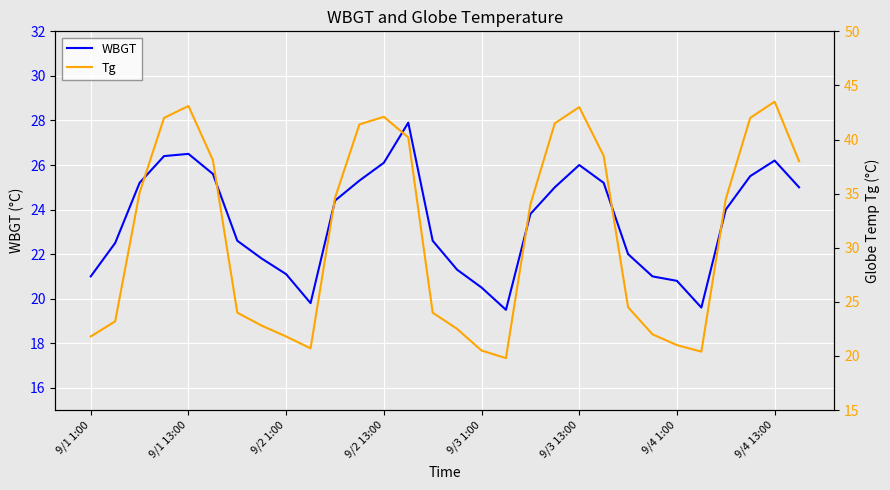

Which series changed the most between 14 and 23?

Tg